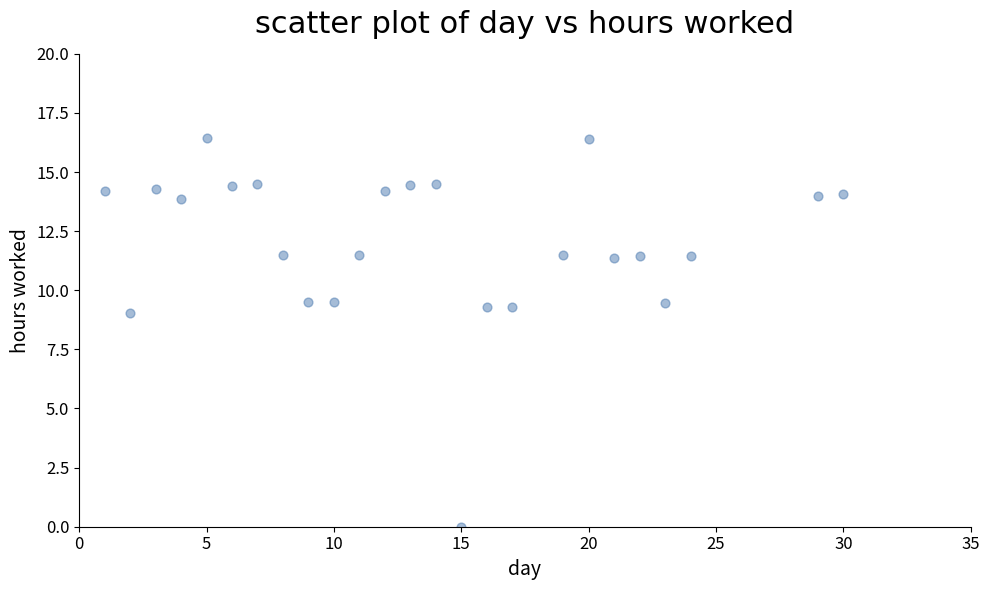

What Y value in the scatter plot is closest to 8?

9.1